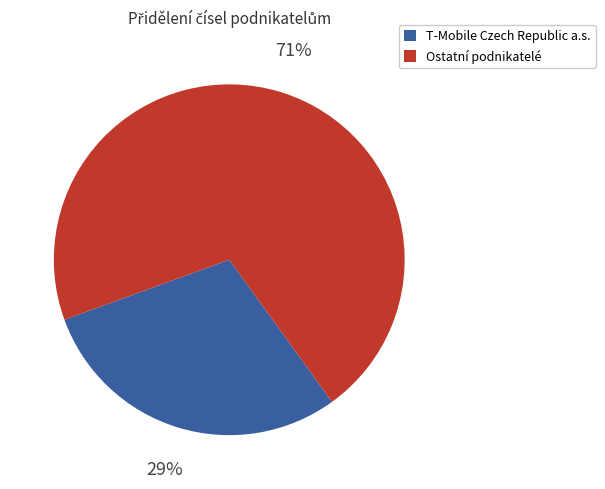

To the nearest percent, what is the average slice percentage?

50%